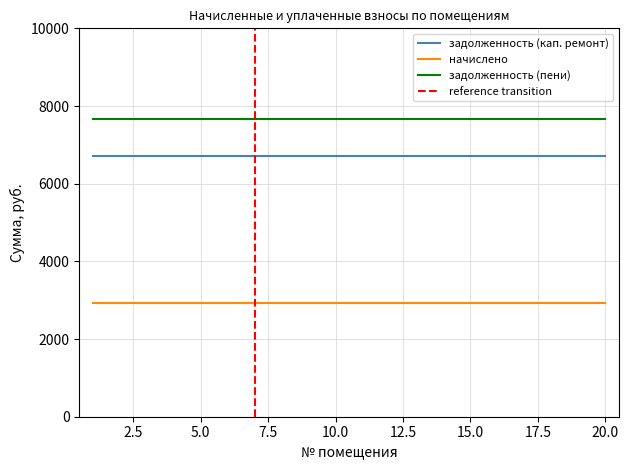

True or false: задолженность (пени) and задолженность (кап. ремонт) cross at least once.

False